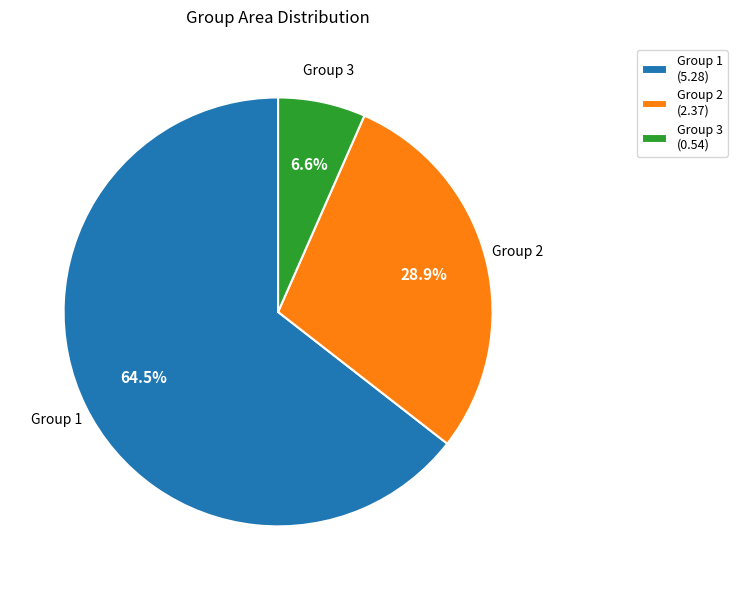

To the nearest percent, what is the average slice percentage?

33%